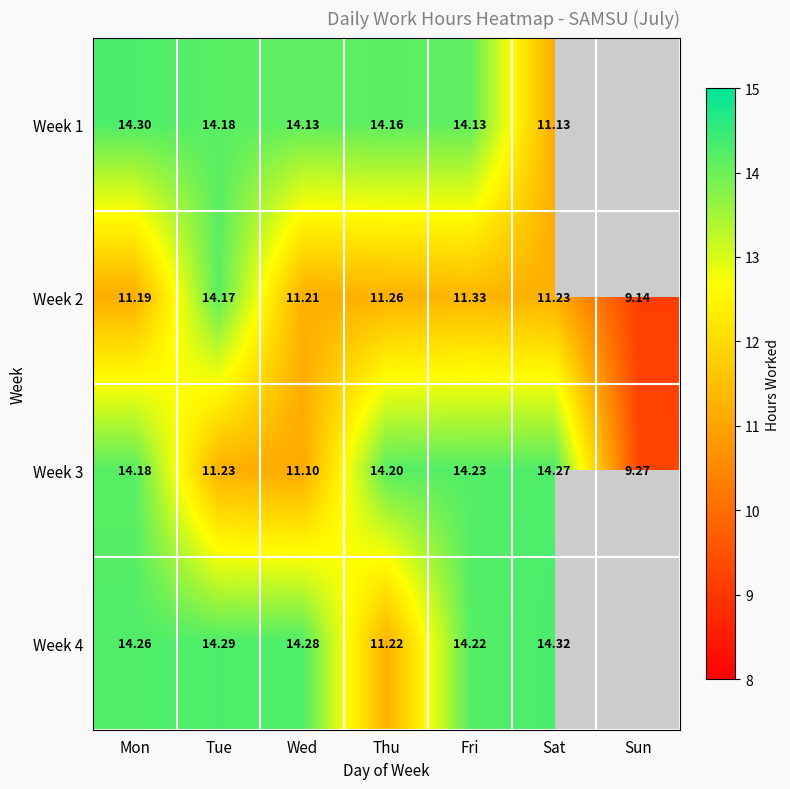

The value of Week 4 at Sat is 14.3. True or false?

True